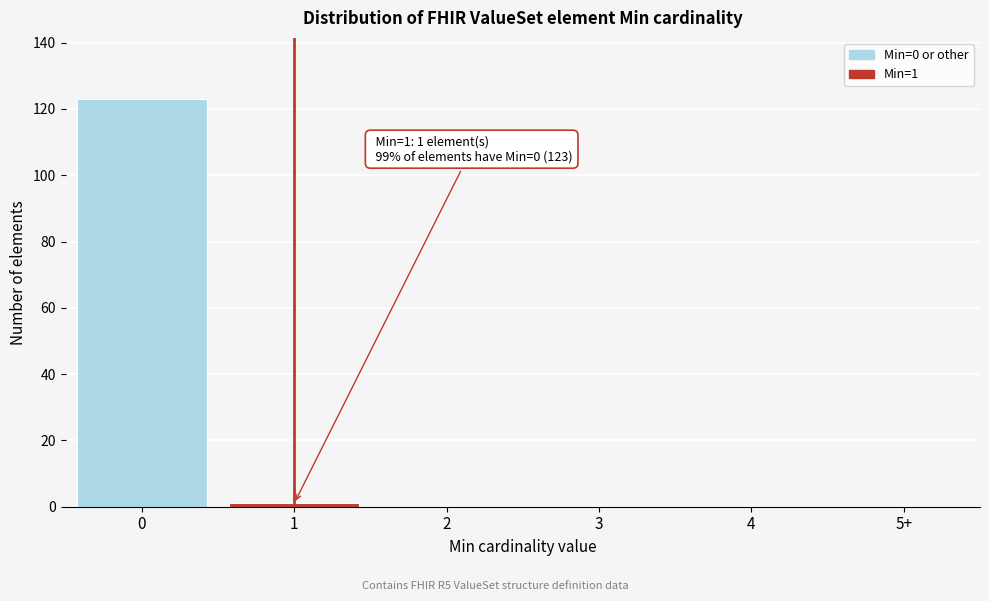

Reading left to right, list all the values displayed in this chart.

0=123	1=1	2=0	3=0	4=0	5+=0